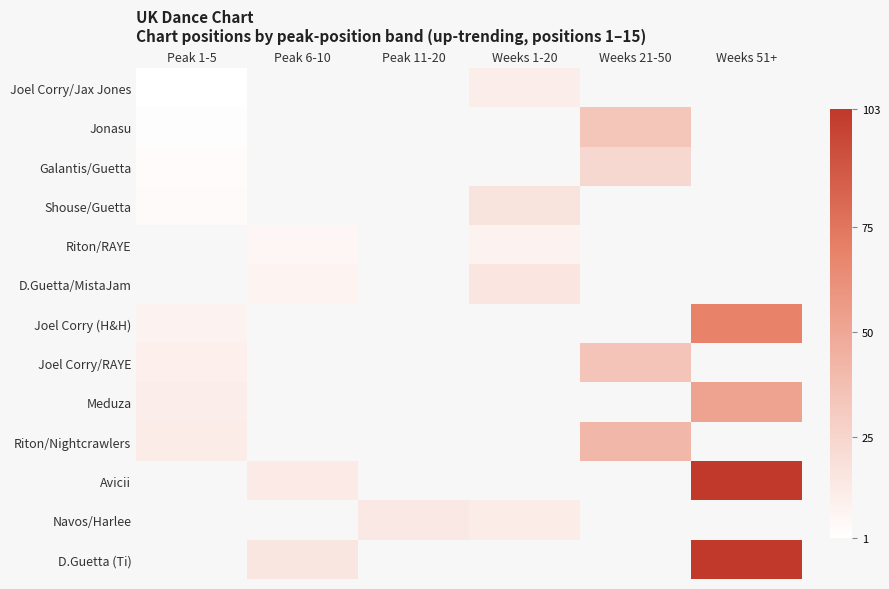

At how many categories does at least one series exceed 44?

1